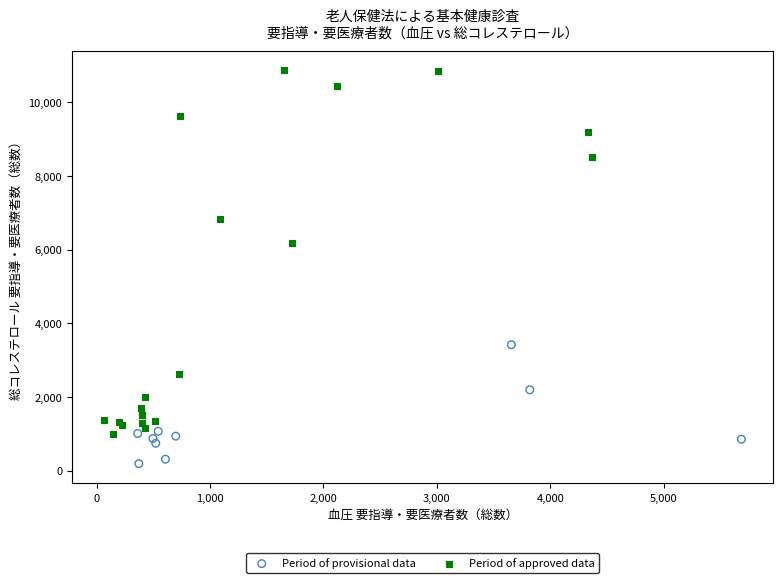

Which series has the widest spread of Y values?

Period of approved data